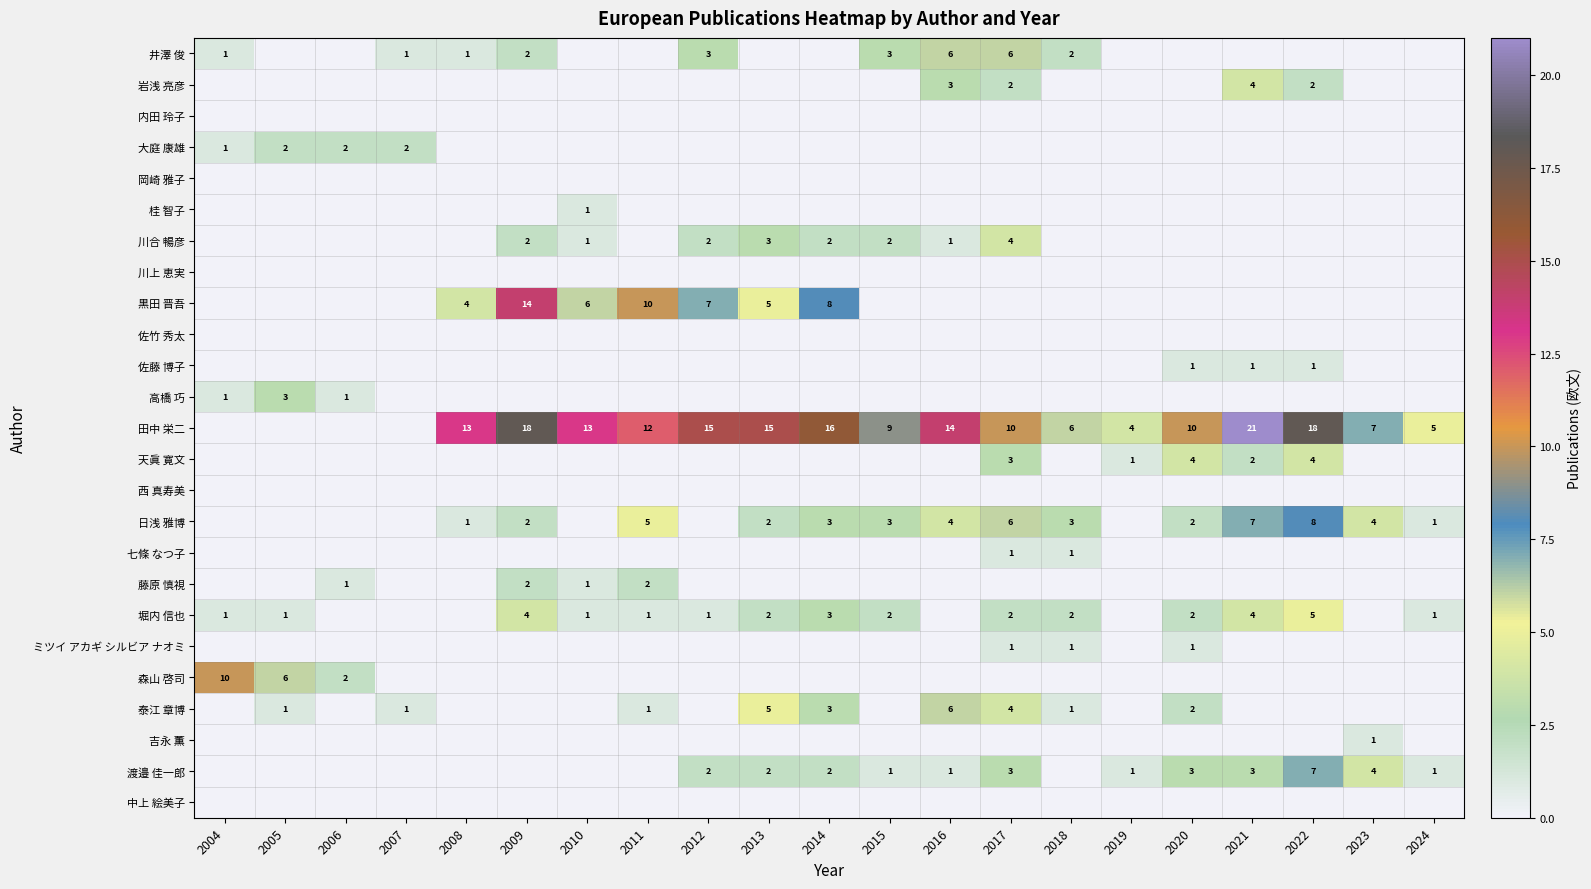

True or false: 森山 啓司 has a value of 3 at 2005.

False